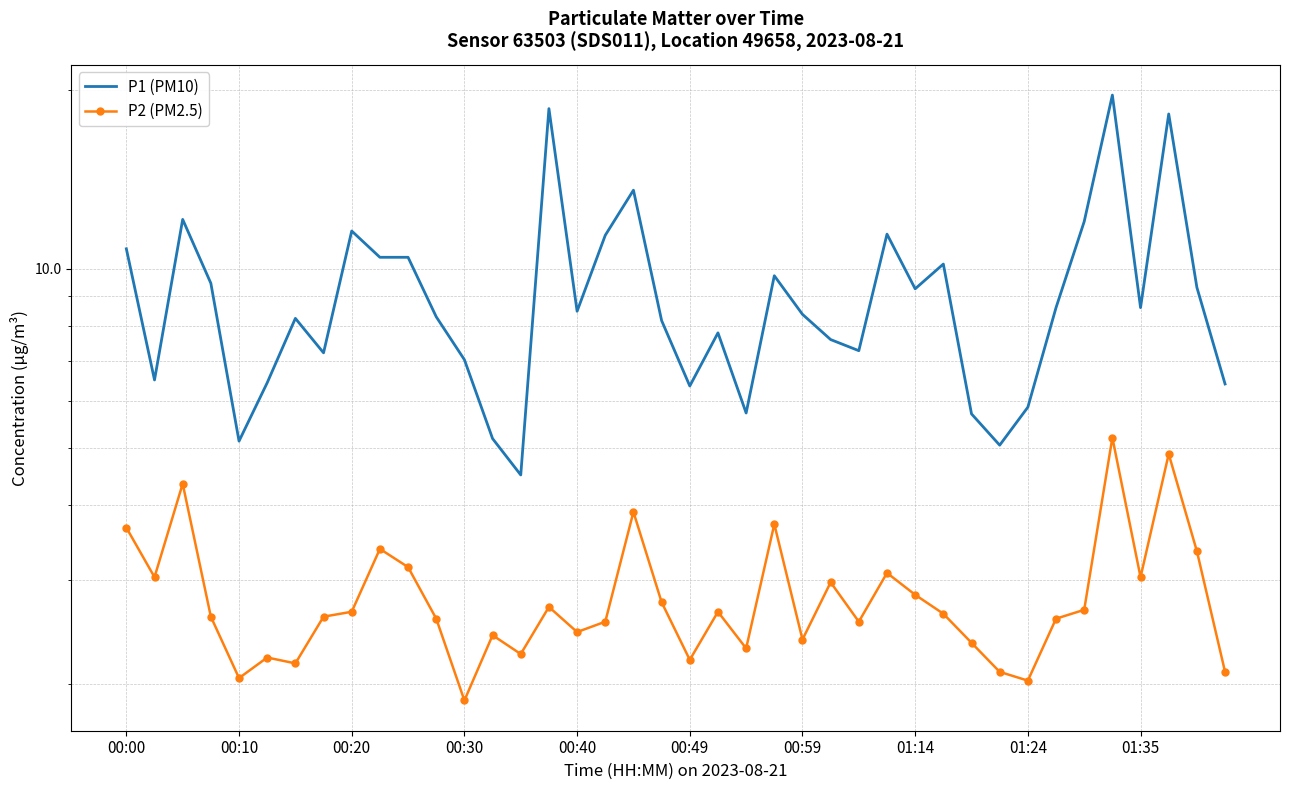

How many categories are shown in the chart?

40